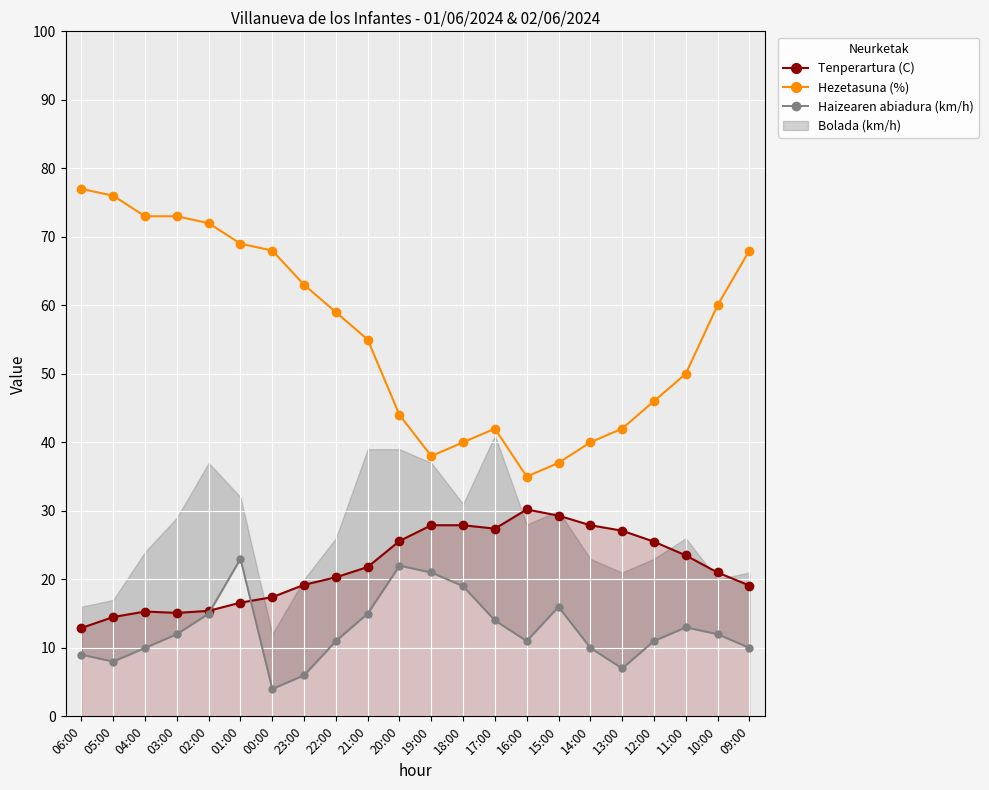

What is the value of the Hezetasuna (%) point at the 3rd from the left?

73